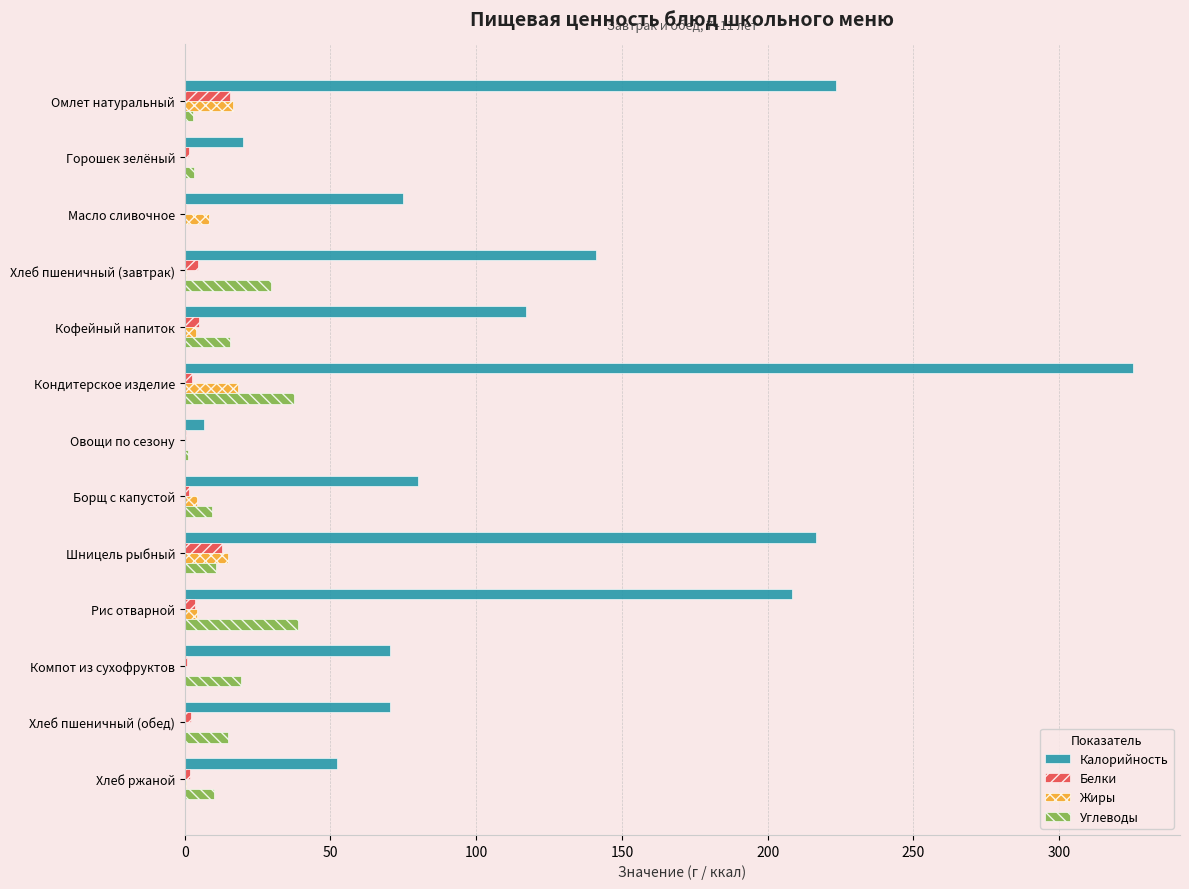

What is the average value of the Жиры series?

5.5